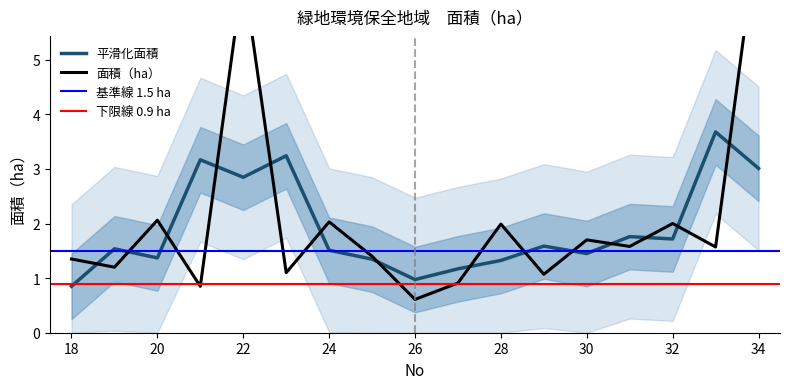

Rank the categories by value from lowest to highest.

26, 21, 27, 29, 23, 19, 18, 25, 33, 31, 30, 28, 32, 24, 20, 22, 34